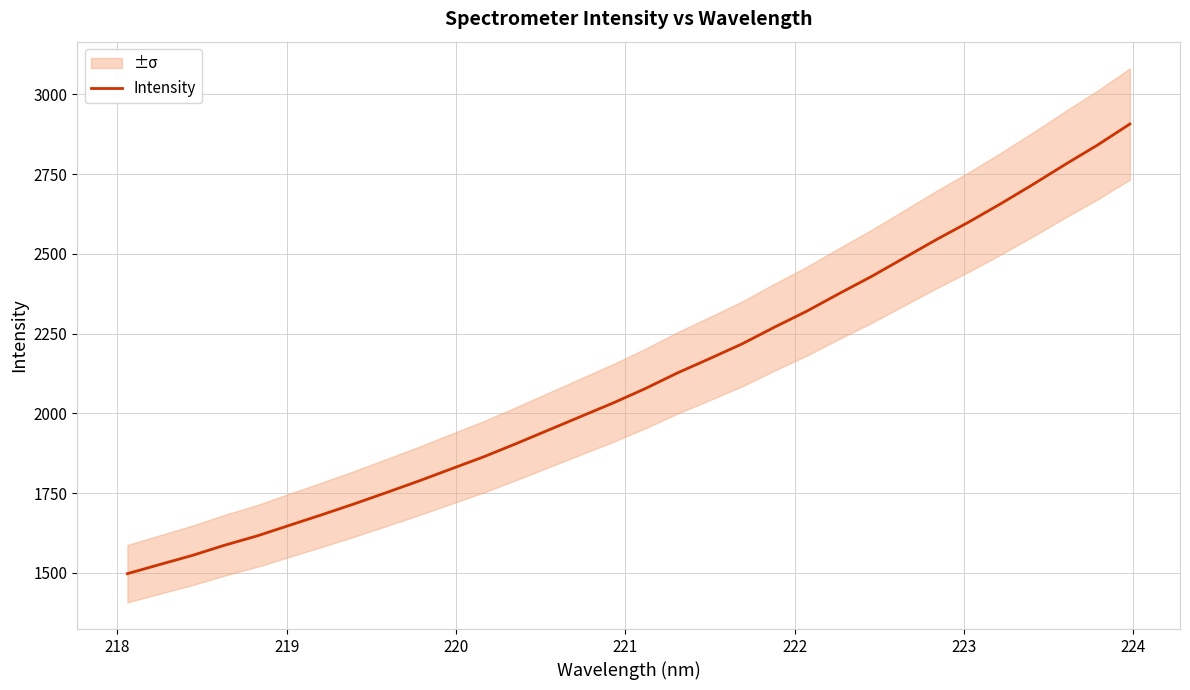

What is the greatest value displayed?

2906.9